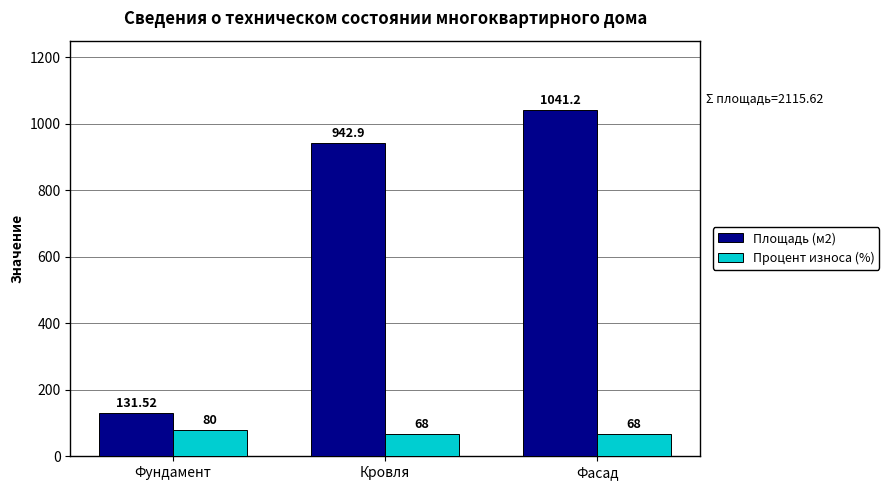

Reading right to left, extract all data points from this chart.

Площадь (м2): Фасад=1041.2	Кровля=942.9	Фундамент=131.5
Процент износа (%): Фасад=68.0	Кровля=68.0	Фундамент=80.0